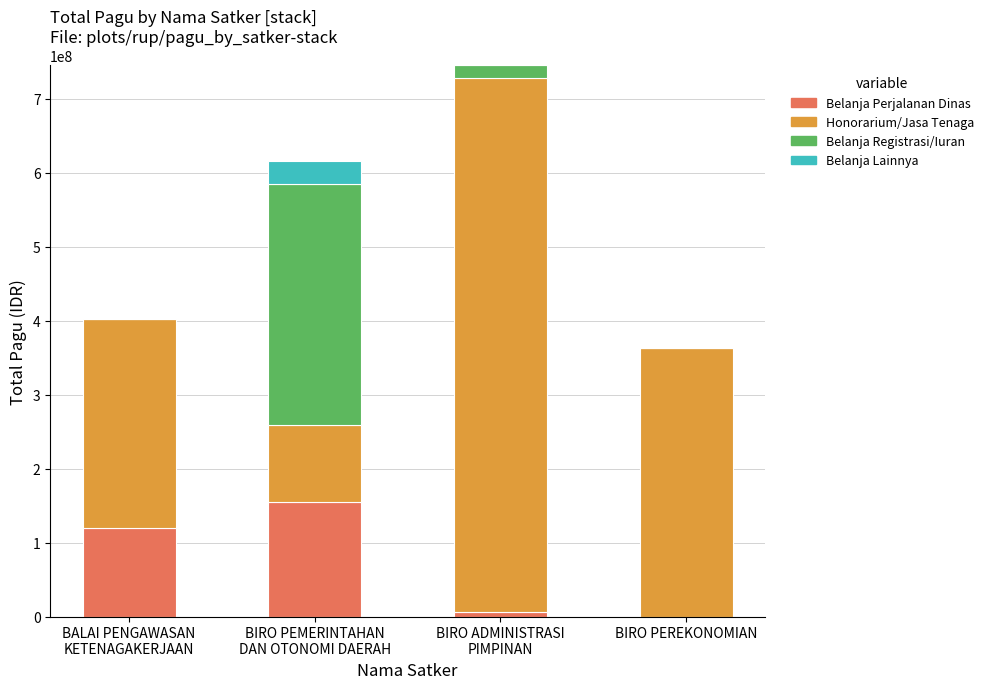

What is the sum of all Belanja Perjalanan Dinas values?

280175000